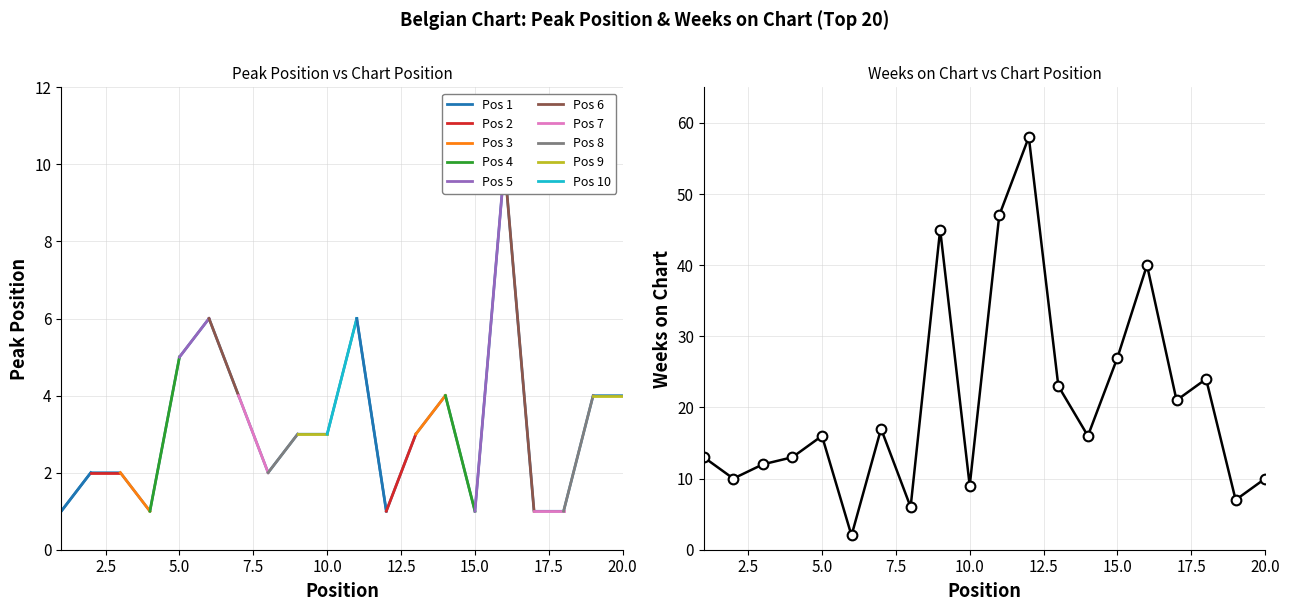

Is it true that Peak Position equals 2 at 15?

False